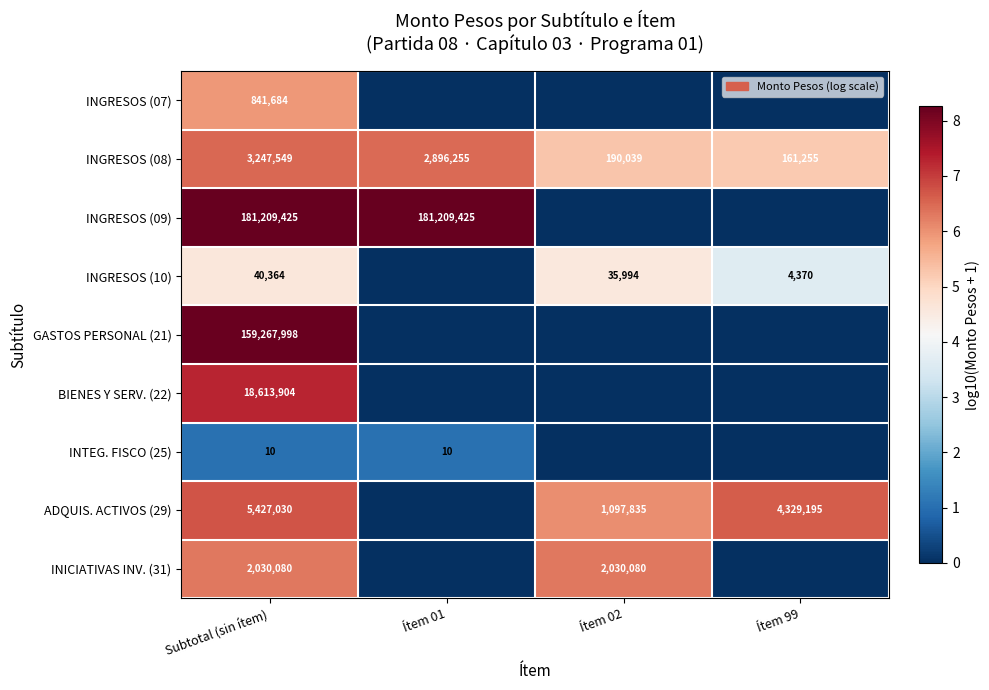

At which category does the chart reach its peak across all series?

Subtotal (sin ítem)